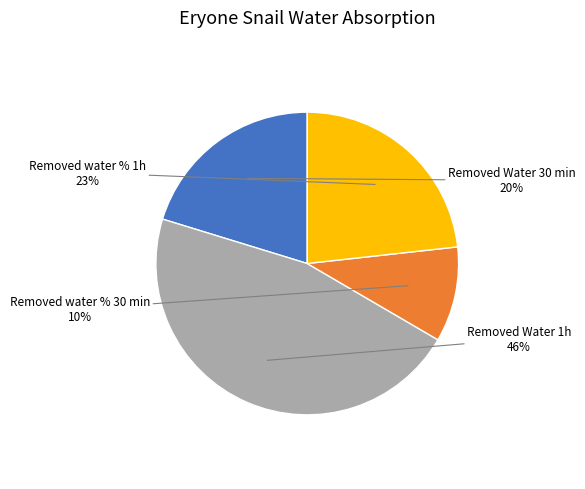

The Removed water % 30 min slice represents 1% of the pie. True or false?

False